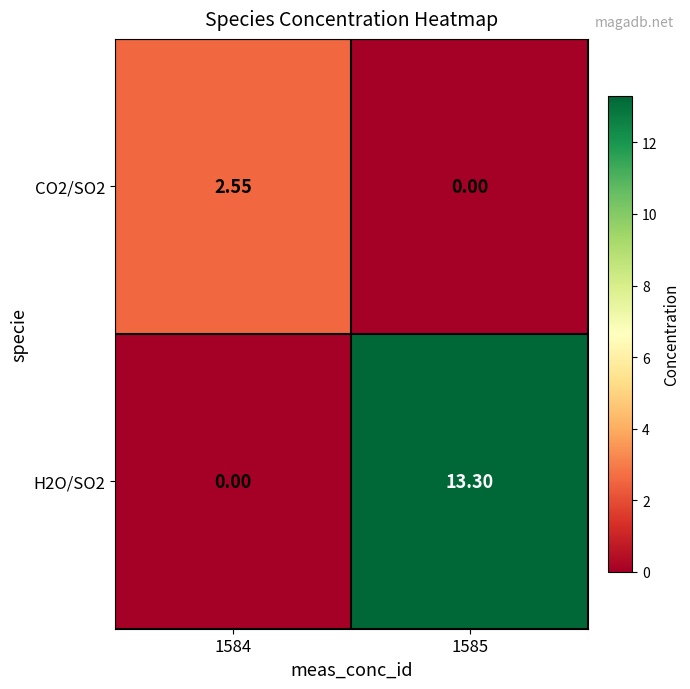

Is the value of H2O/SO2 at 1585 greater than the value of CO2/SO2 at 1585?

Yes